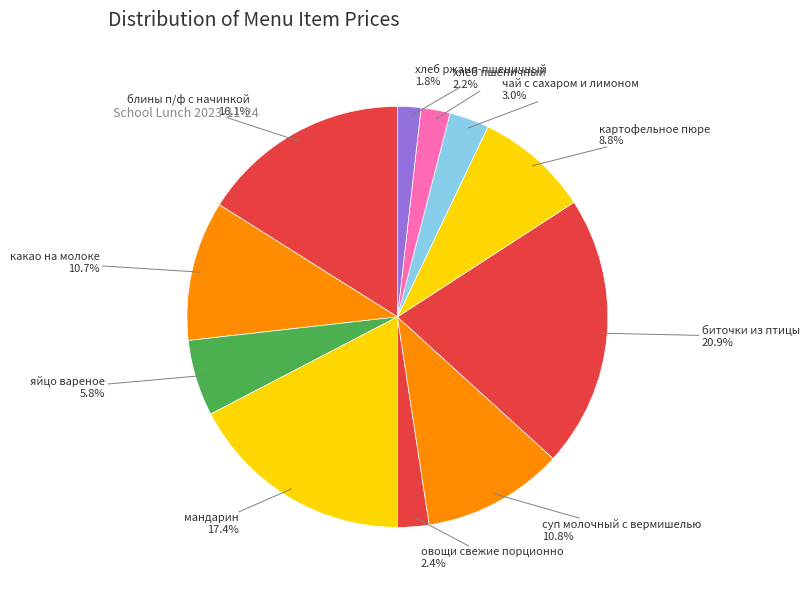

To the nearest percent, what percentage of the pie is чай с сахаром и лимоном?

3%